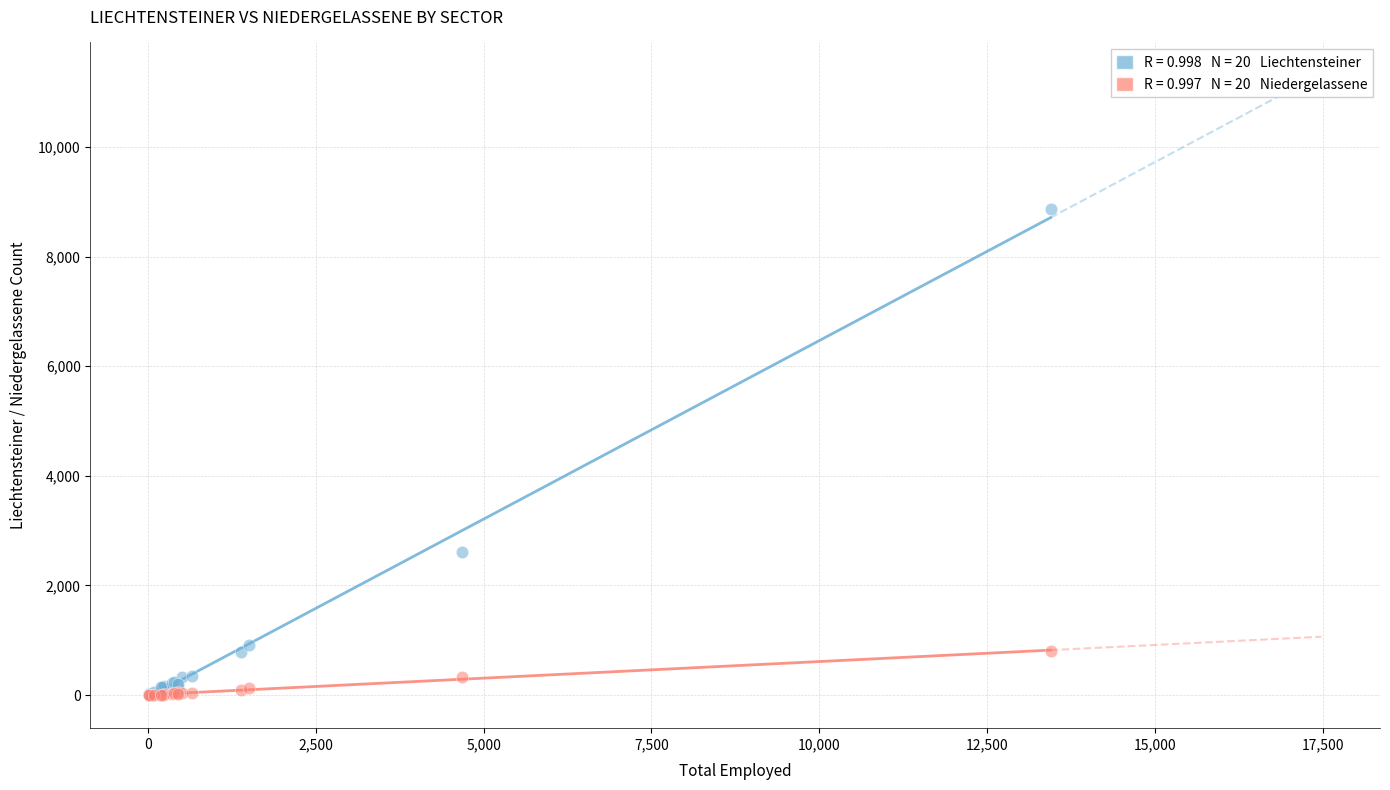

Across all series, what Y value is closest to 4430?

2606